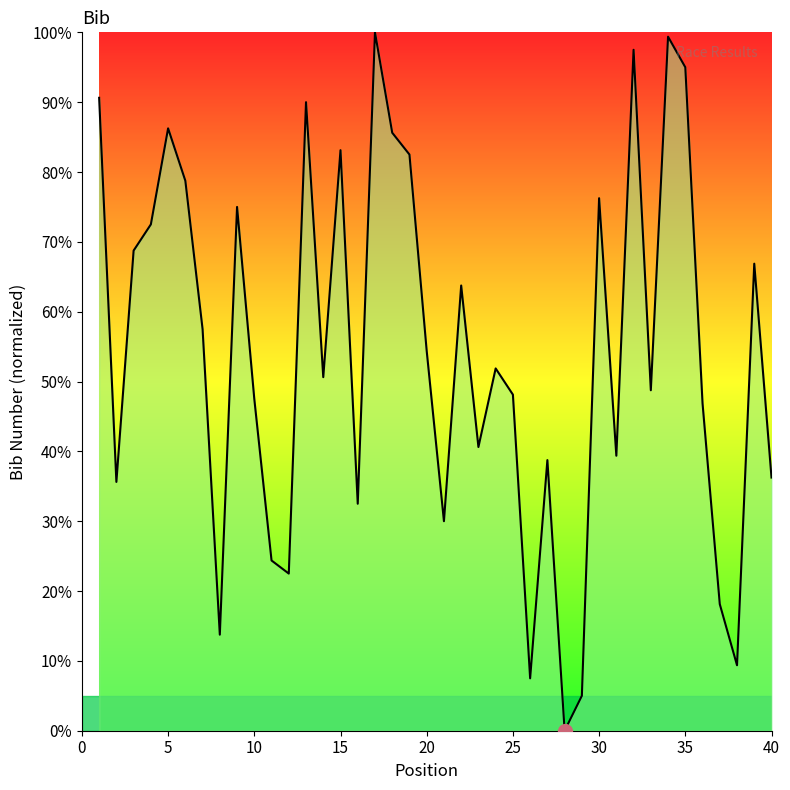

What is the greatest value displayed?

100.0